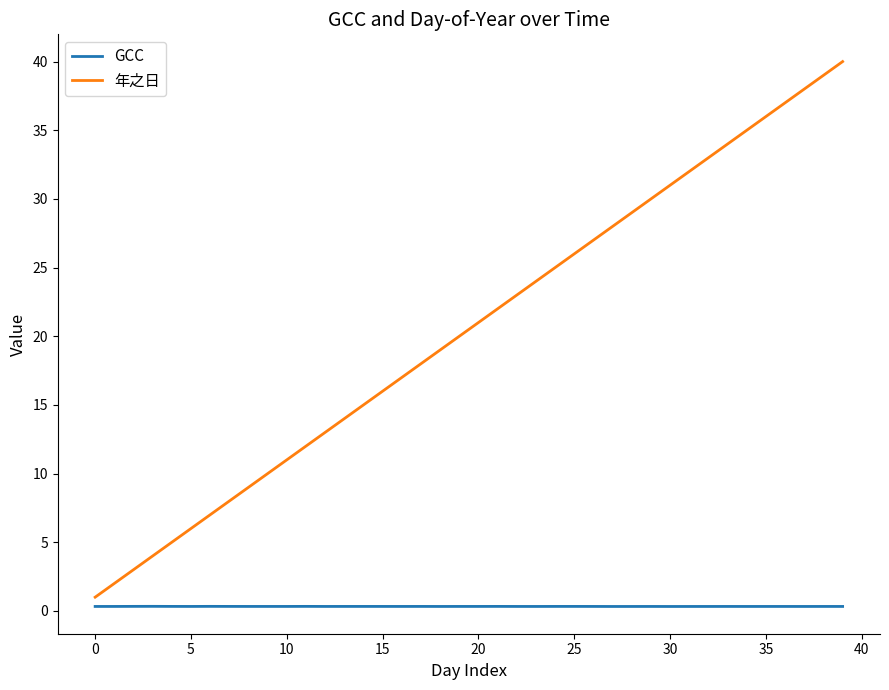

Which series has the largest range (max minus min)?

年之日